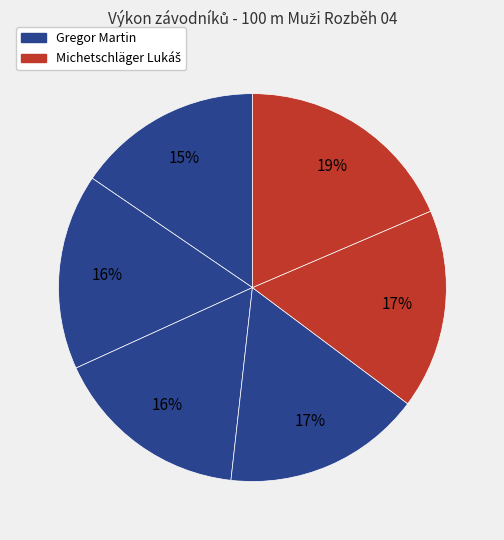

Which category has the biggest portion of the pie?

Michetschläger Lukáš